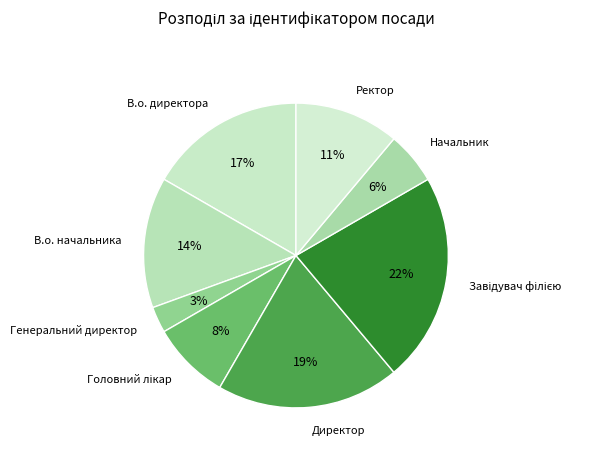

Which category has the biggest portion of the pie?

Завідувач філією